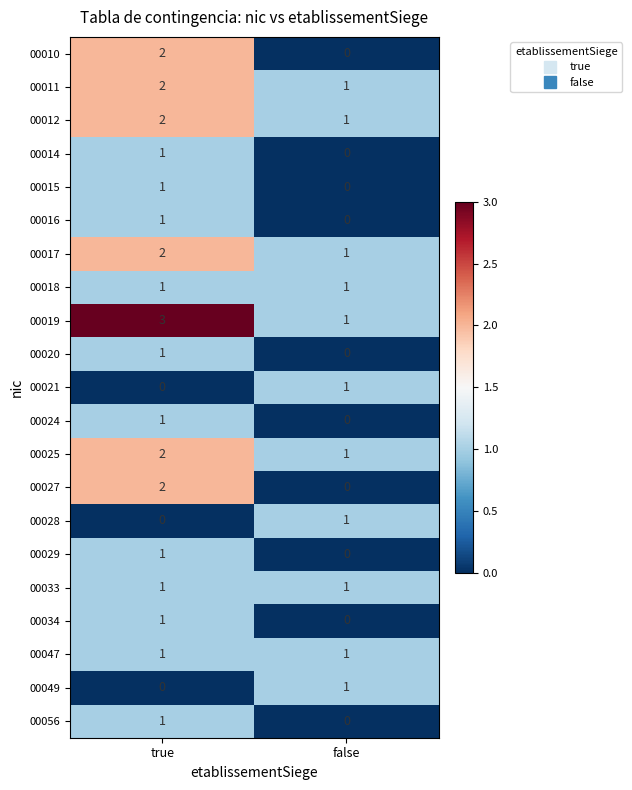

What is the sum of all 00011 values?

3